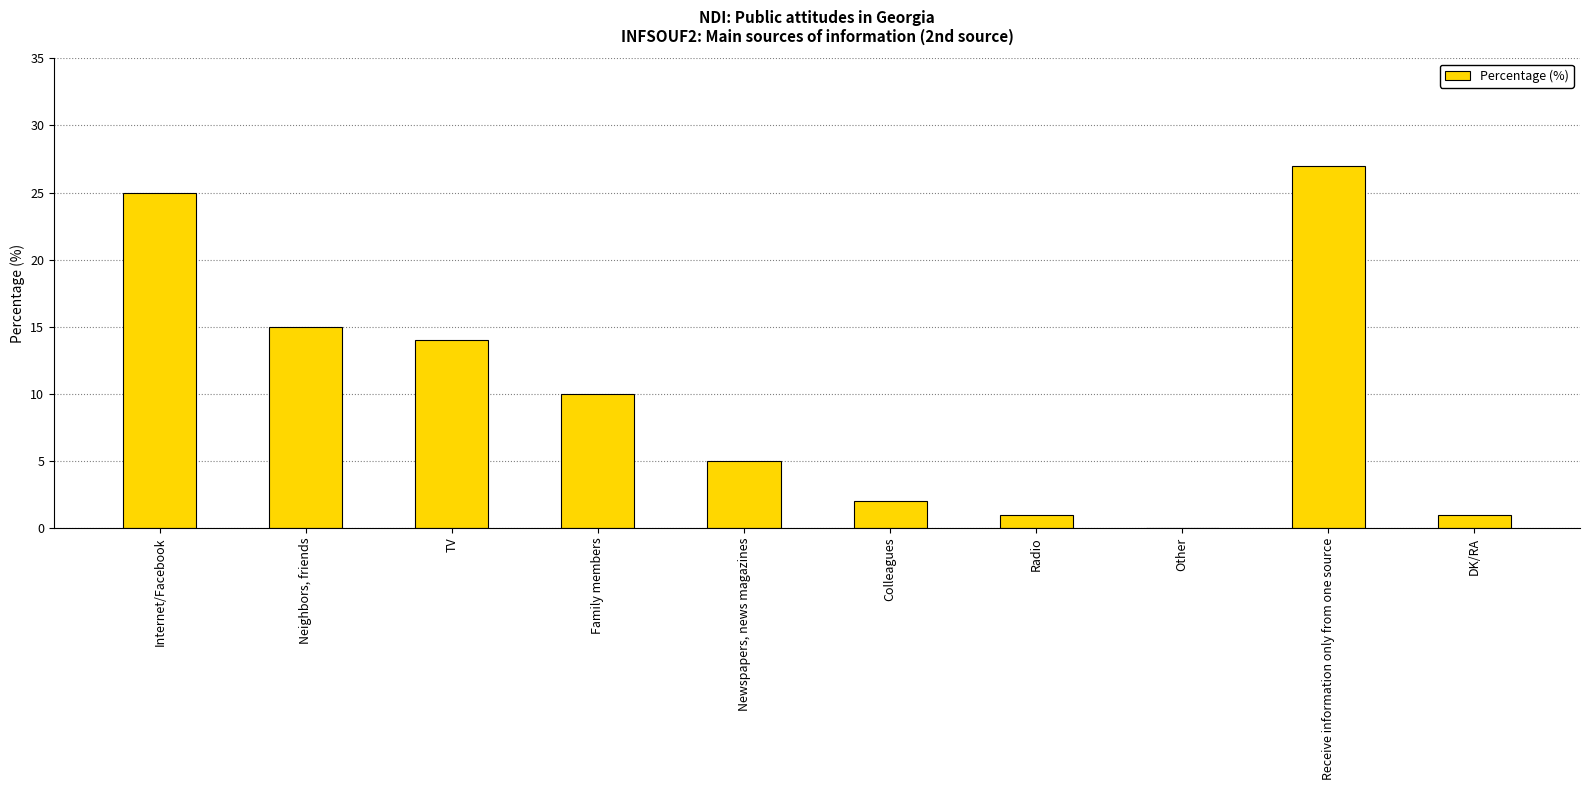

Which has a higher value, Colleagues or Radio?

Colleagues